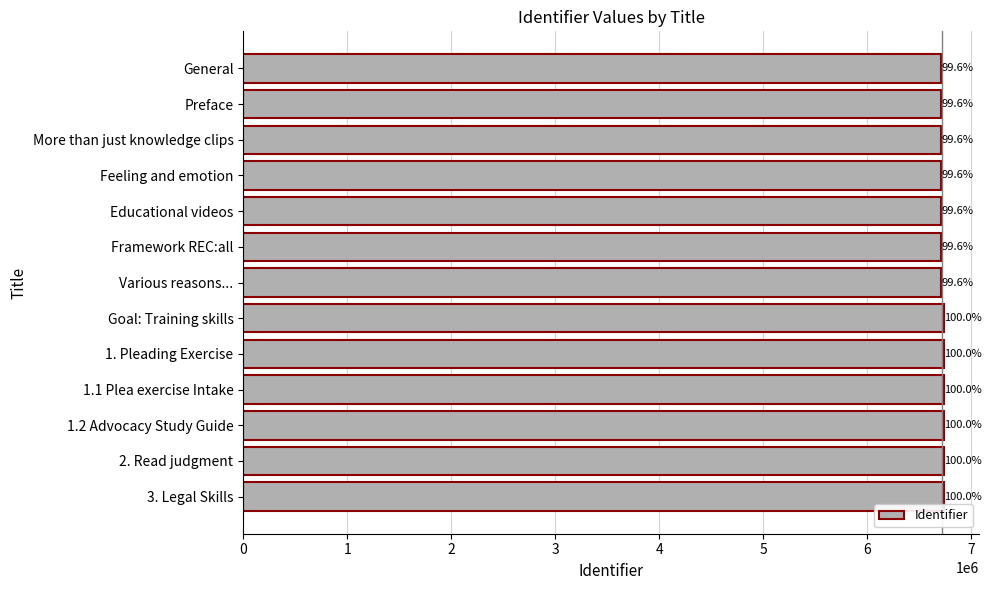

Rank the categories by value from highest to lowest.

3. Legal Skills, 2. Read judgment, 1.2 Advocacy Study Guide, 1.1 Plea exercise Intake, 1. Pleading Exercise, Goal: Training skills, Various reasons..., Framework REC:all, Educational videos, Feeling and emotion, More than just knowledge clips, Preface, General